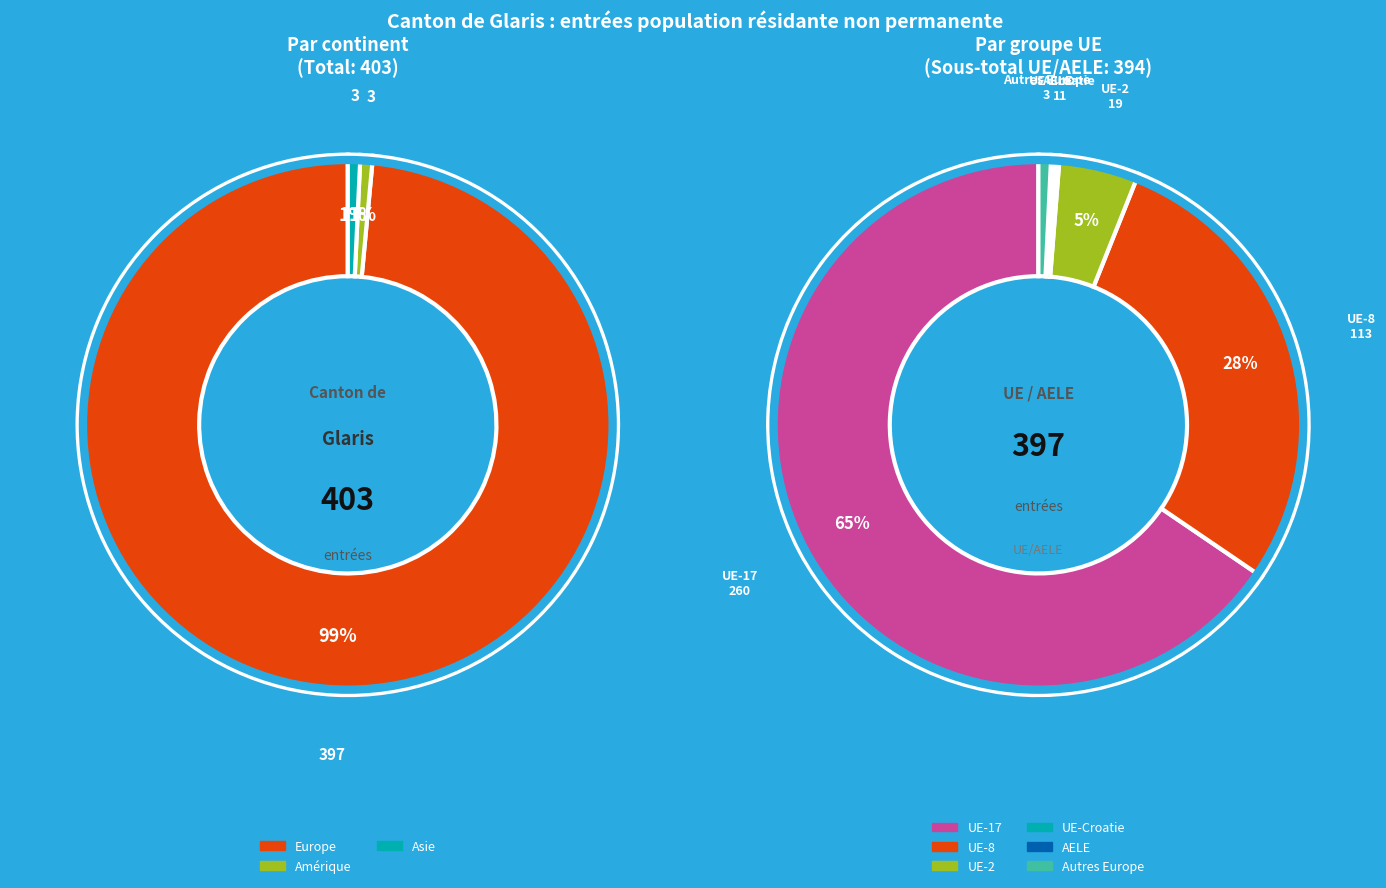

Which category has the biggest portion of the pie?

Europe